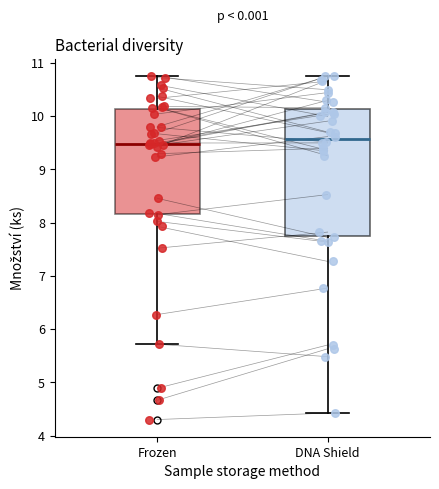

Comparing the boxes themselves (not the whiskers), which one is the tallest?

DNA Shield